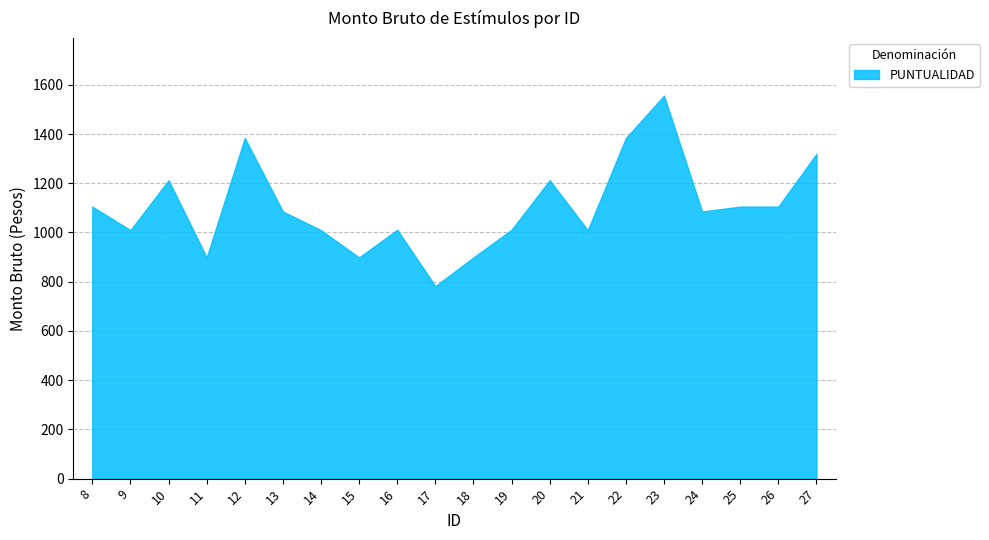

What is the difference between the second highest and minimum values?

601.8